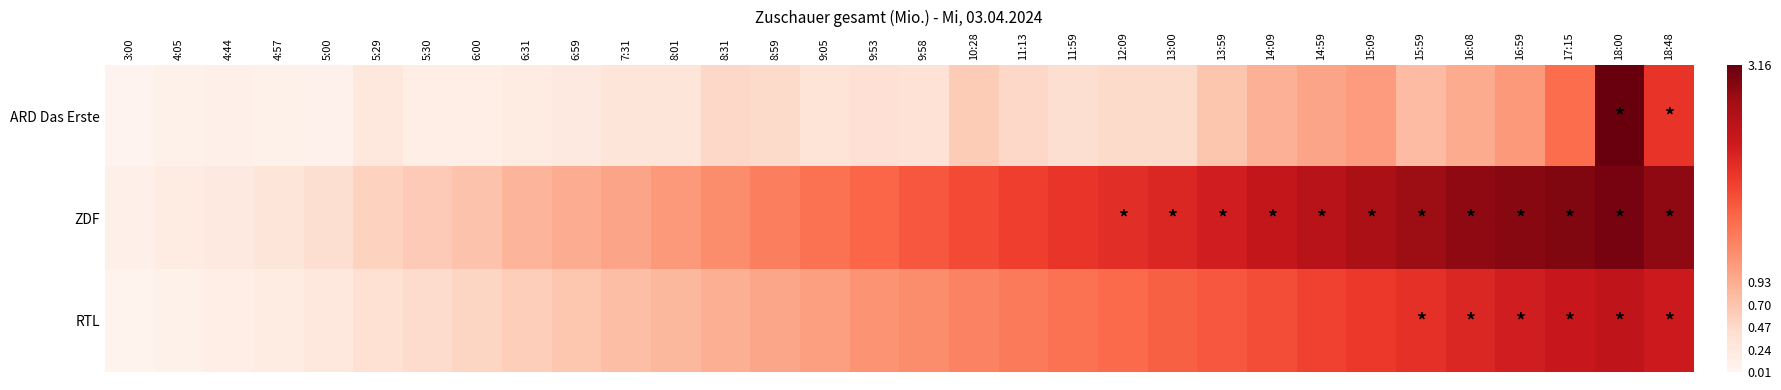

Reading left to right, extract all data points from this chart.

ARD Das Erste: 3:00=0.0	4:05=0.1	4:44=0.1	4:57=0.1	5:00=0.1	5:29=0.3	5:30=0.1	6:00=0.1	6:31=0.2	6:59=0.2	7:31=0.3	8:01=0.3	8:31=0.5	8:59=0.5	9:05=0.3	9:53=0.4	9:58=0.4	10:28=0.6	11:13=0.5	11:59=0.4	12:09=0.5	13:00=0.5	13:59=0.7	14:09=0.9	14:59=1.0	15:09=1.1	15:59=0.8	16:08=0.9	16:59=1.1	17:15=1.5	18:00=3.2	18:48=2.1
ZDF: 3:00=0.1	4:05=0.2	4:44=0.2	4:57=0.3	5:00=0.4	5:29=0.6	5:30=0.6	6:00=0.7	6:31=0.8	6:59=0.9	7:31=1.0	8:01=1.1	8:31=1.2	8:59=1.4	9:05=1.5	9:53=1.6	9:58=1.7	10:28=1.9	11:13=1.9	11:59=2.0	12:09=2.1	13:00=2.2	13:59=2.3	14:09=2.5	14:59=2.6	15:09=2.7	15:59=2.8	16:08=2.9	16:59=3.0	17:15=3.0	18:00=3.0	18:48=2.9
RTL: 3:00=0.1	4:05=0.1	4:44=0.1	4:57=0.2	5:00=0.3	5:29=0.4	5:30=0.5	6:00=0.5	6:31=0.6	6:59=0.7	7:31=0.8	8:01=0.8	8:31=0.9	8:59=1.0	9:05=1.1	9:53=1.2	9:58=1.2	10:28=1.3	11:13=1.4	11:59=1.5	12:09=1.6	13:00=1.7	13:59=1.7	14:09=1.8	14:59=1.9	15:09=2.0	15:59=2.1	16:08=2.2	16:59=2.3	17:15=2.4	18:00=2.5	18:48=2.4